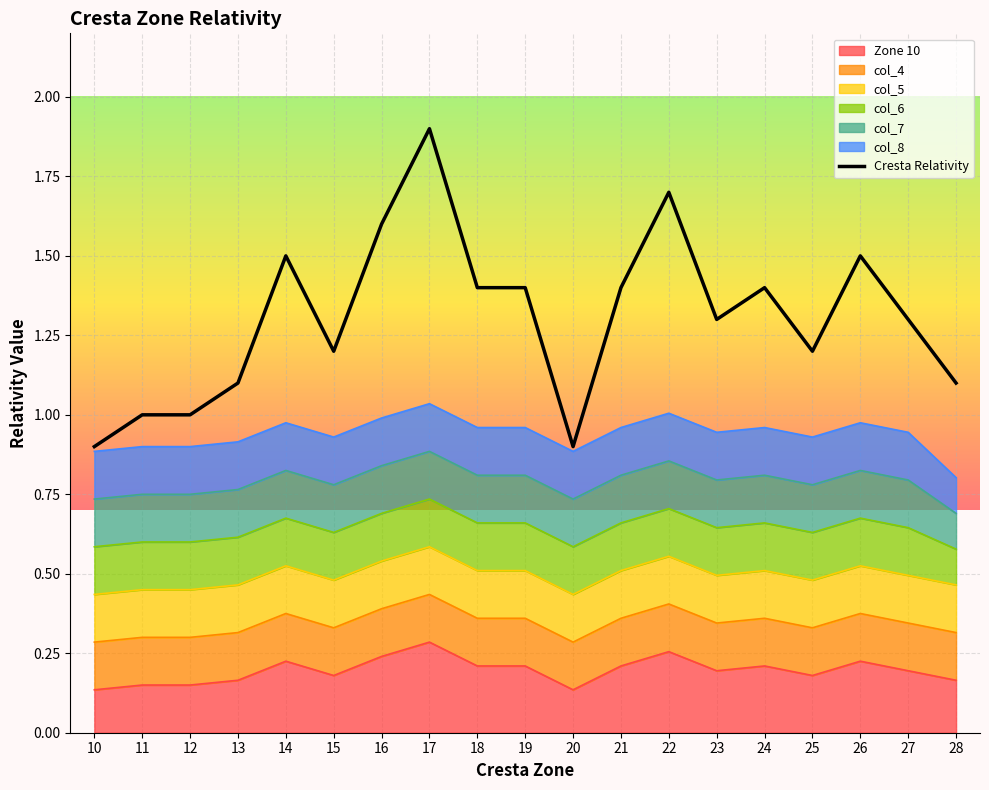

What is the greatest value displayed?

1.9